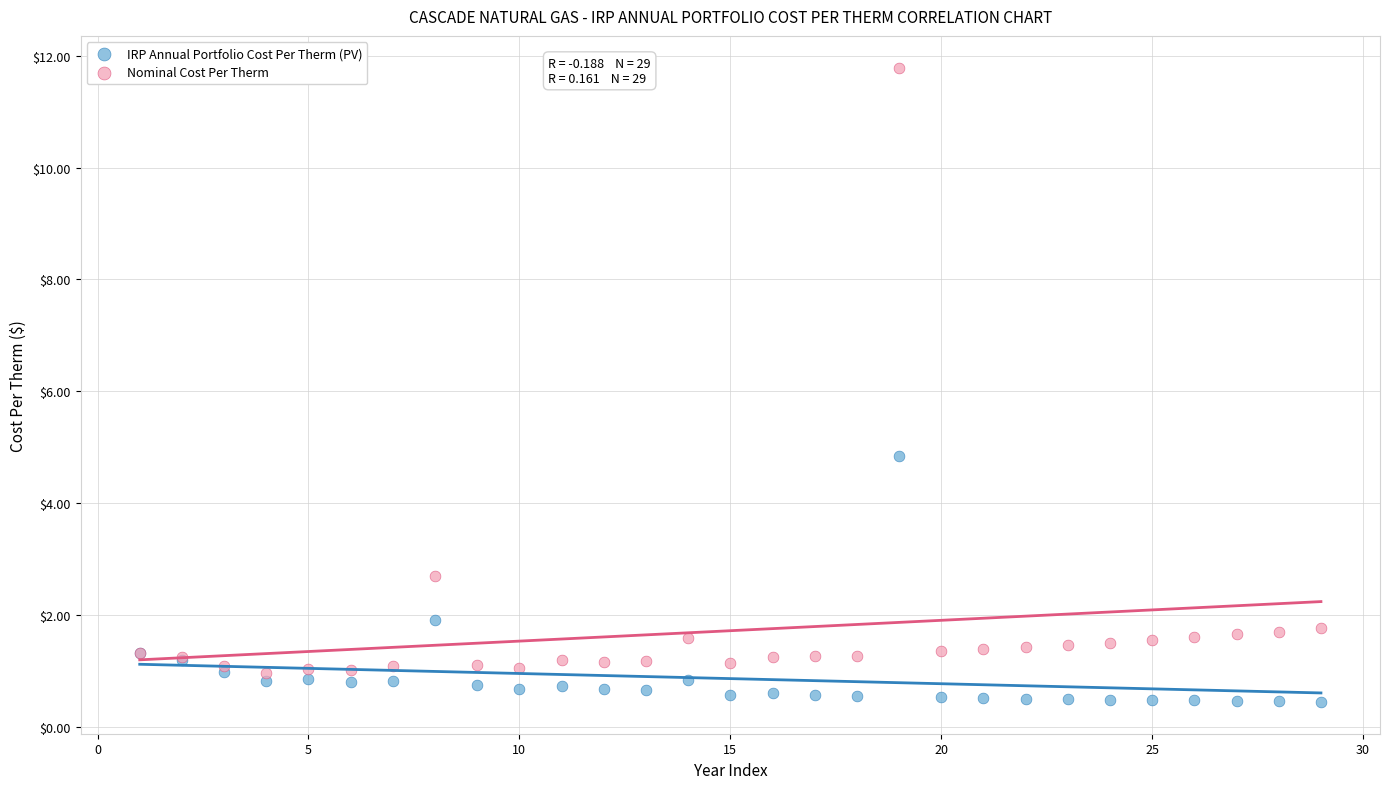

In the Nominal Cost Per Therm series, what Y value is closest to 6?

2.7